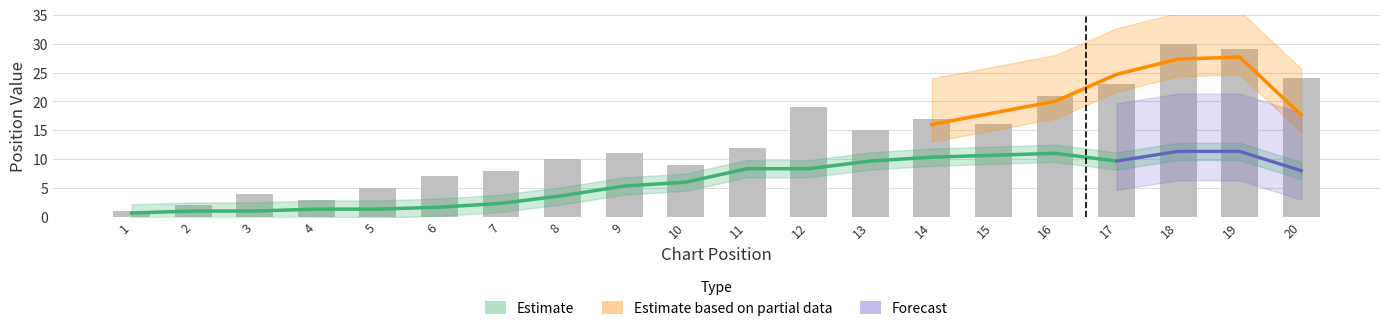

Read the value at 17.

23